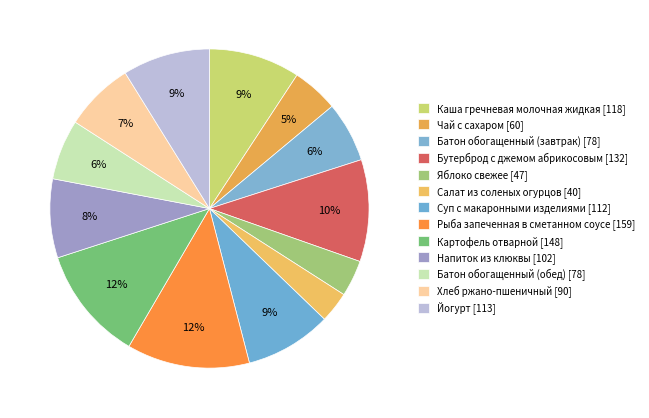

Is there any slice that represents more than half of the pie?

No